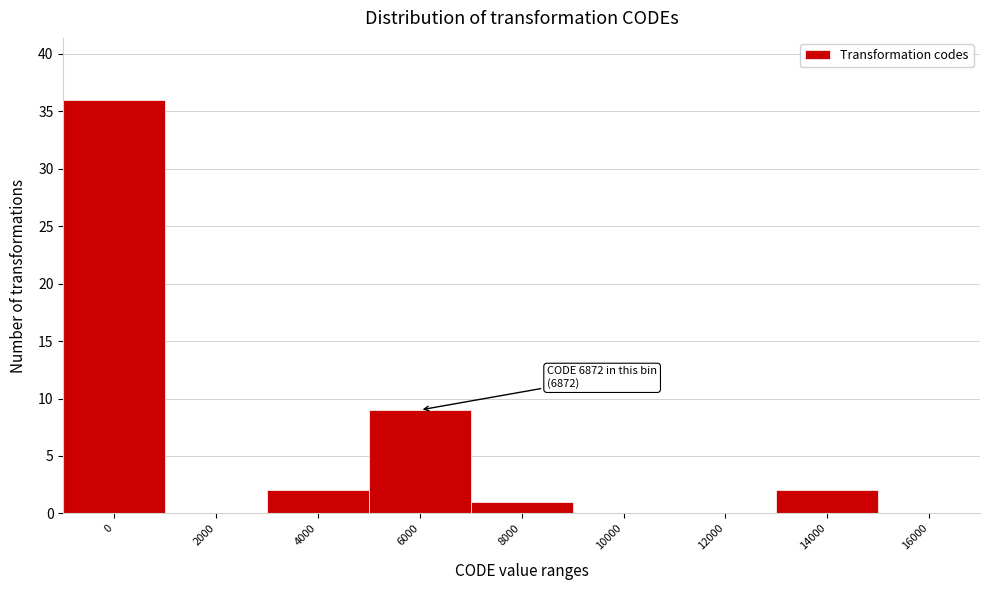

Reading left to right, transcribe all the data shown in this chart.

0=36	2000=0	4000=2	6000=9	8000=1	10000=0	12000=0	14000=2	16000=0